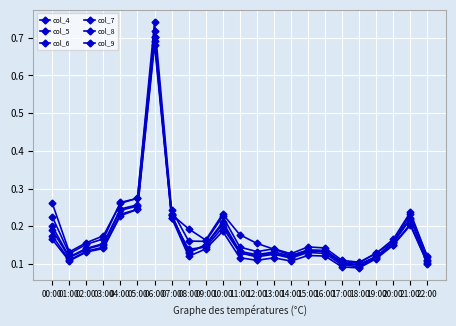

Where is col_7 nearest to the value 0?

18:00